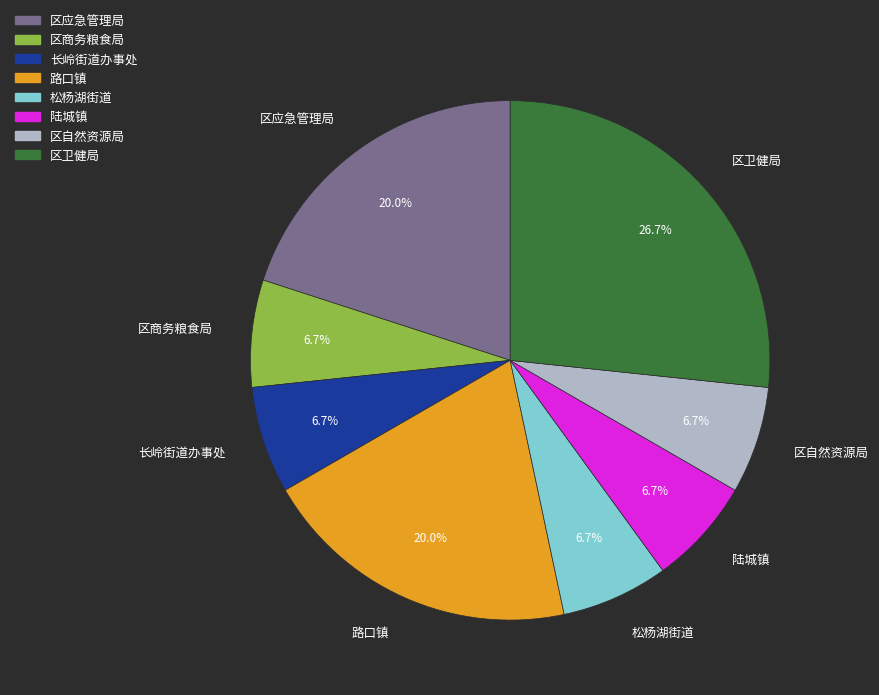

Does 长岭街道办事处 account for over 50% of the chart?

No